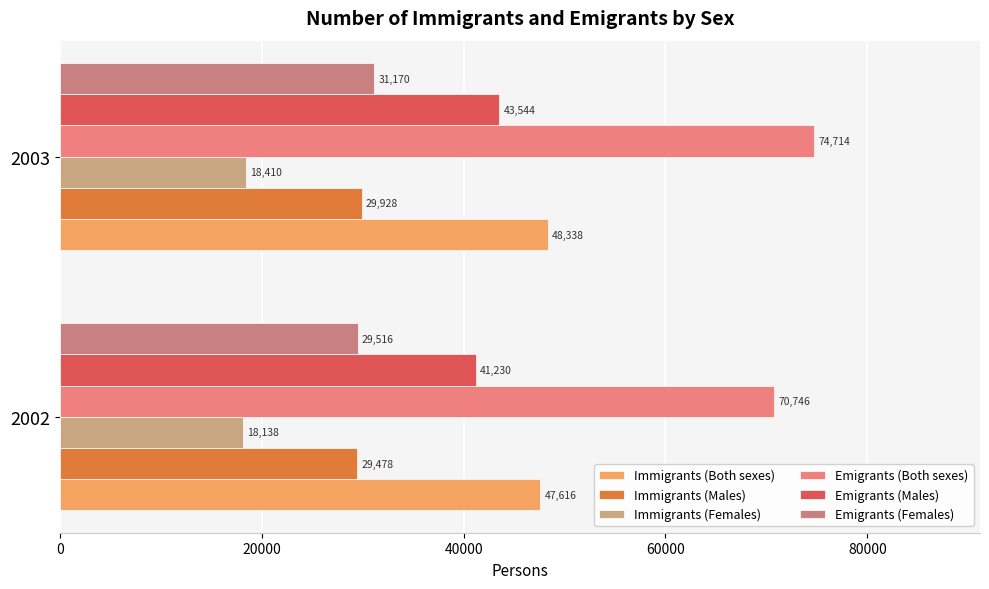

What is the lowest value of the Immigrants (Males) series?

29478